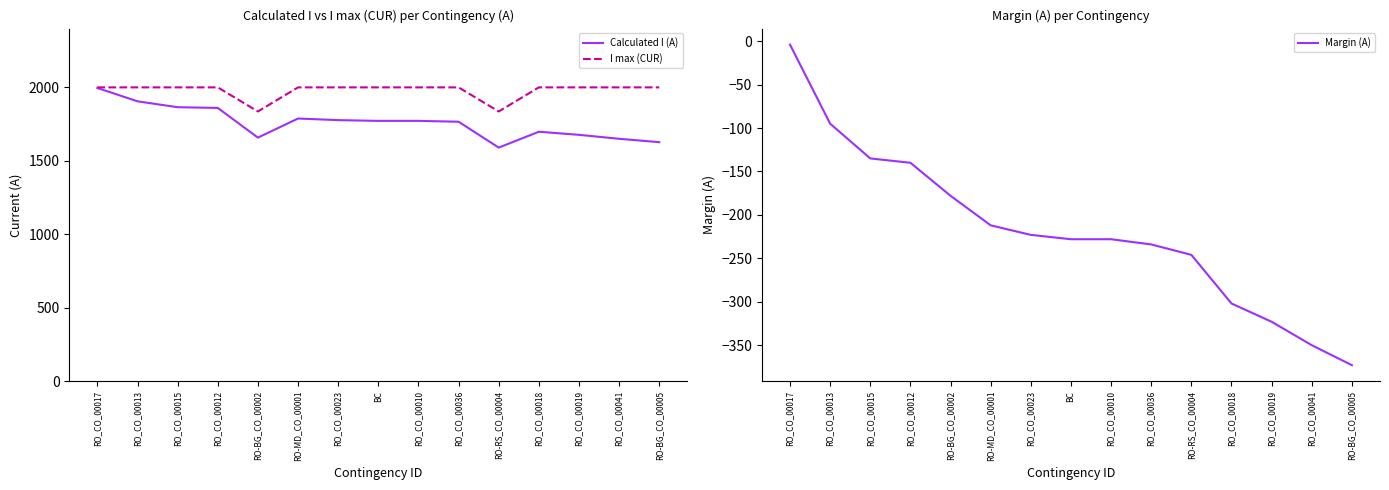

Between RO_CO_00036 and RO_CO_00041, which is larger?

RO_CO_00036